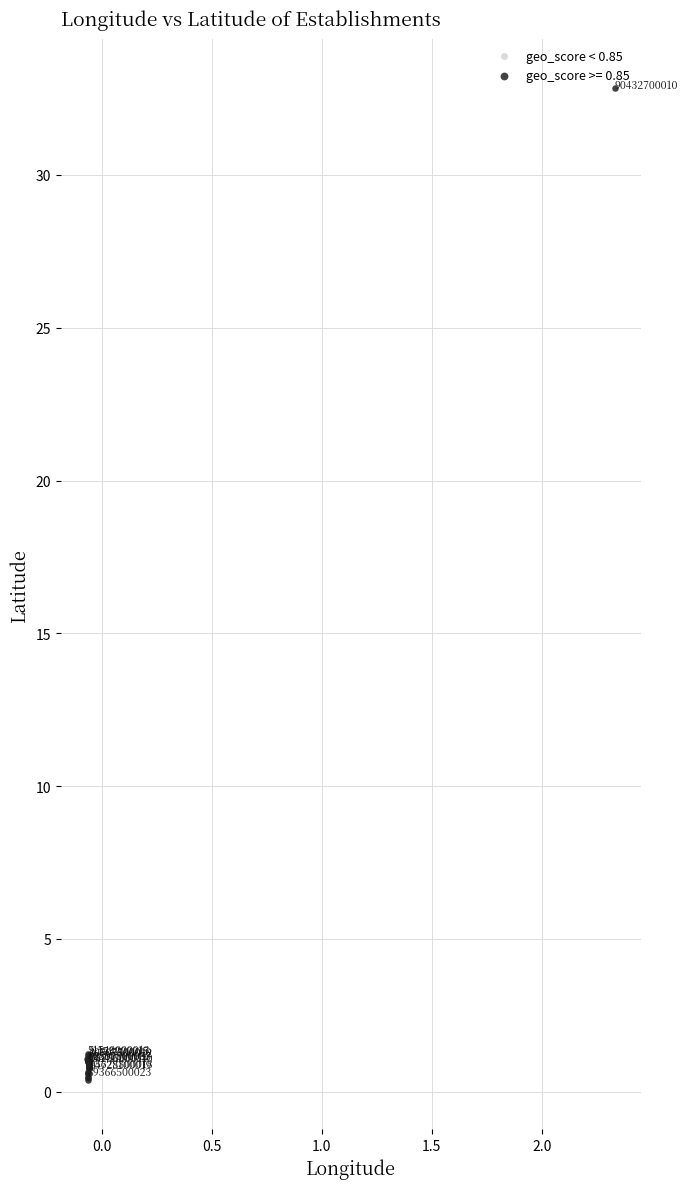

Which series has the widest spread of Y values?

geo_score >= 0.85